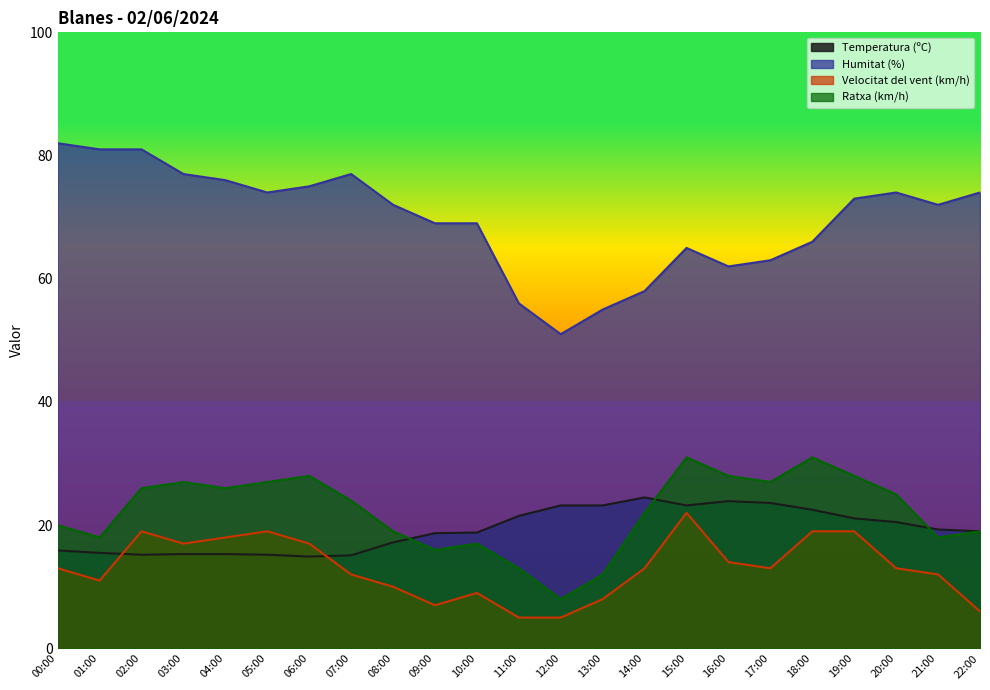

Does the chart have visible grid lines?

No